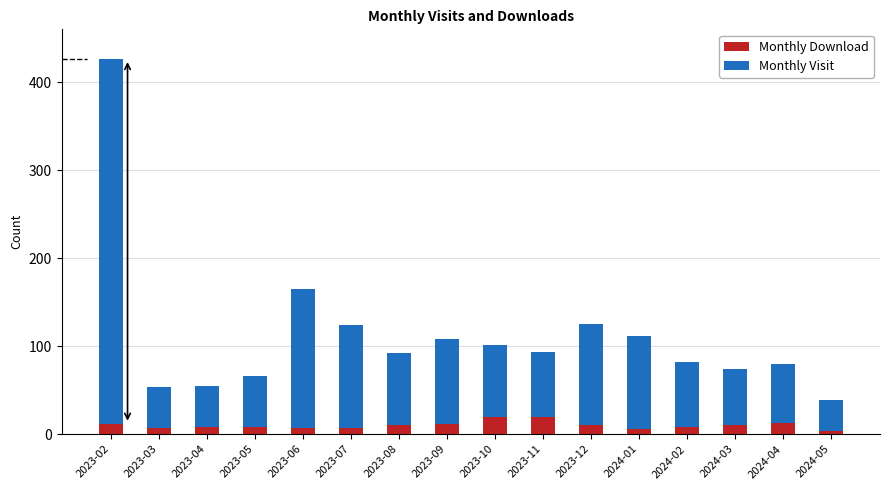

What is the difference between the second highest and second lowest values in the Monthly Download series?

14